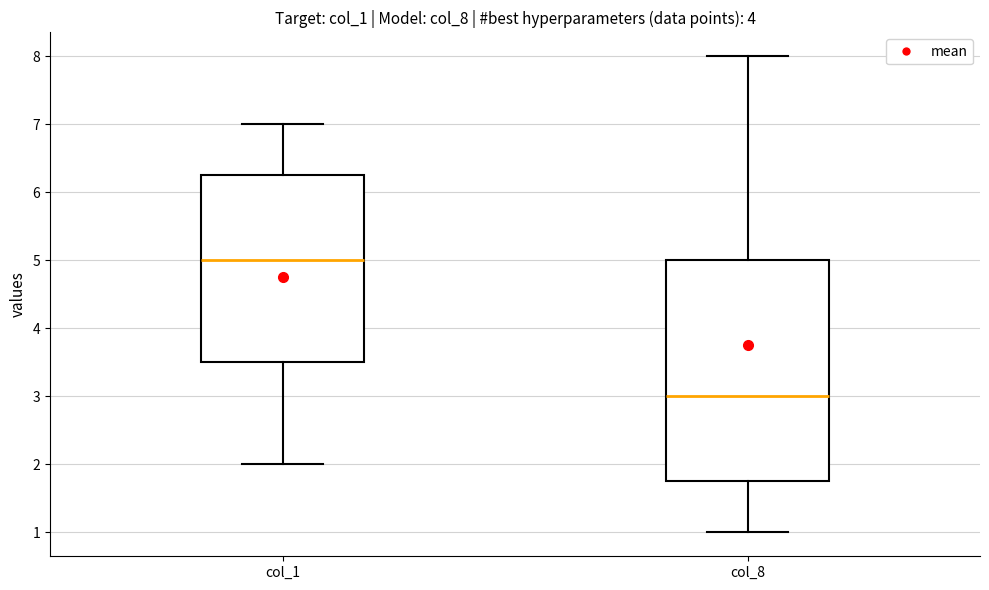

Reading left to right, transcribe this box plot: for each box, give where its median line is, the range the box spans, and where its two whiskers end, as read against the y-axis. The values are not printed on the chart, so give them approximately, as read against the axis.

col_1: median 5.0, box 3.5 to 6.3, whiskers 2.0 to 7.0
col_8: median 3.0, box 1.8 to 5.0, whiskers 1.0 to 8.0